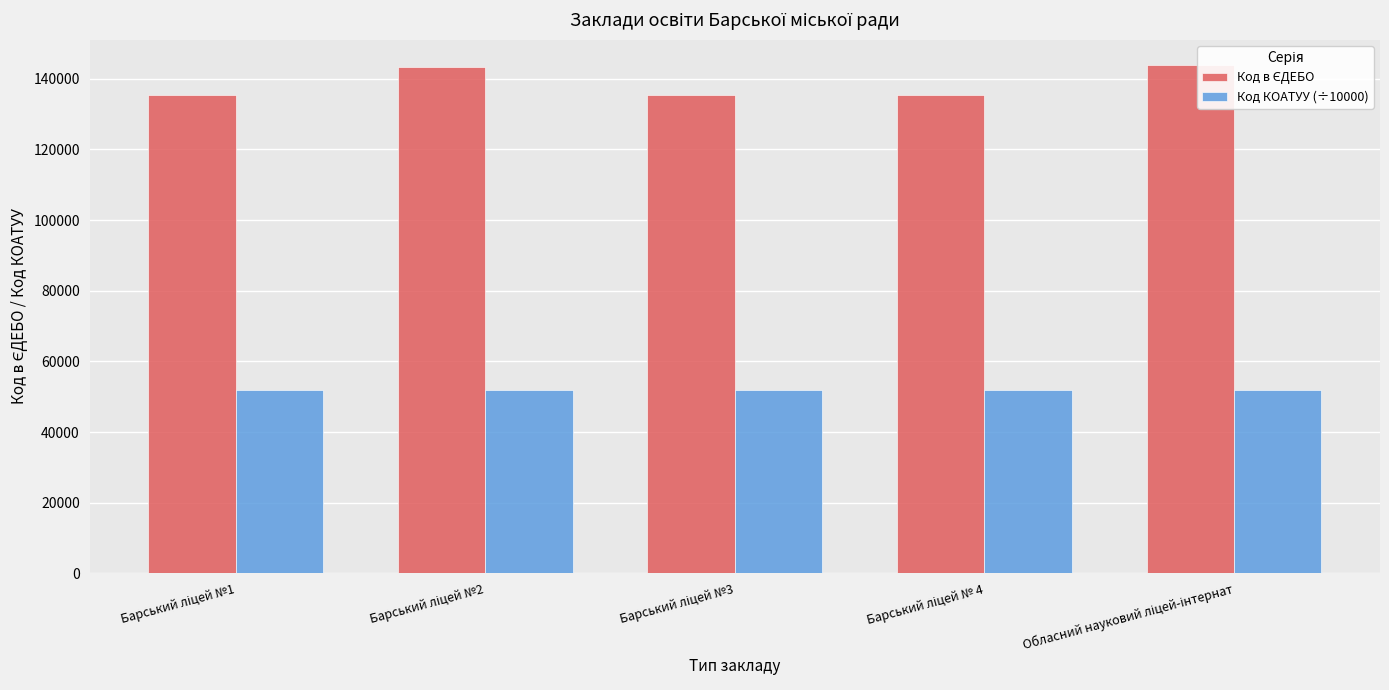

At how many categories does at least one series exceed 74434?

5